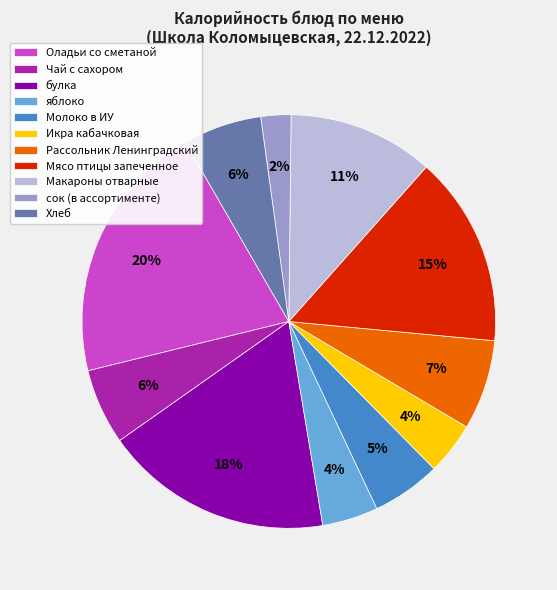

To the nearest percent, what is the combined percentage of булка and Молоко в ИУ?

23%